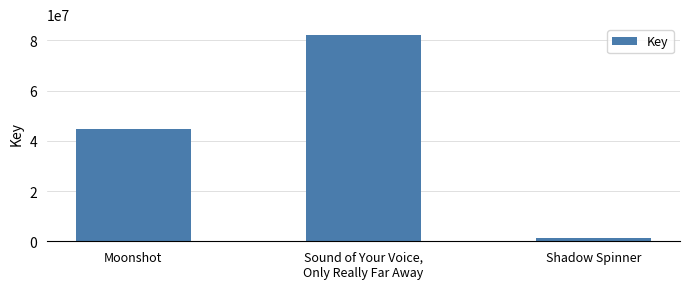

True or false: the data shows 44695299 at Moonshot.

True